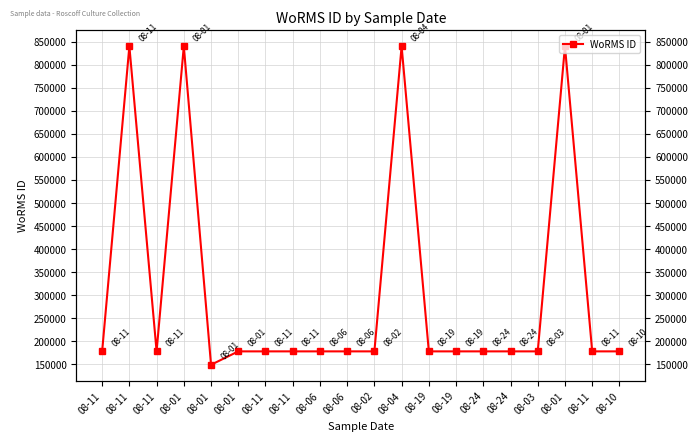

At which label does the data first exceed 178207?

08-11